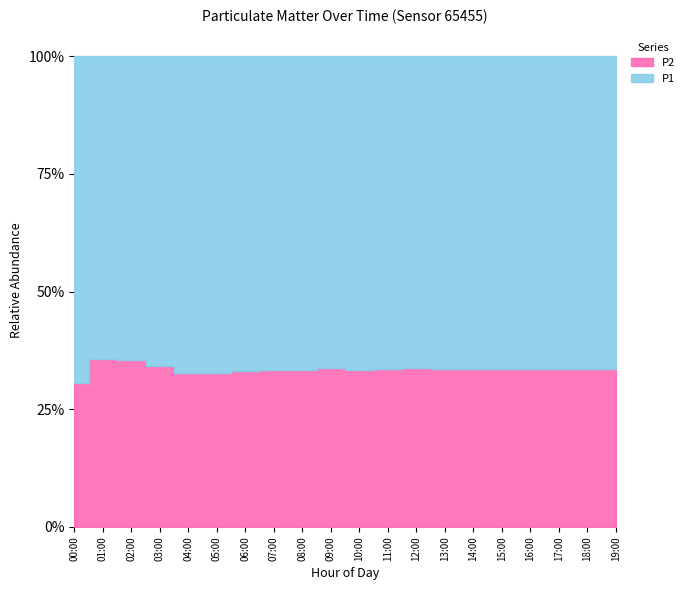

Which series has the largest total across all categories?

P1